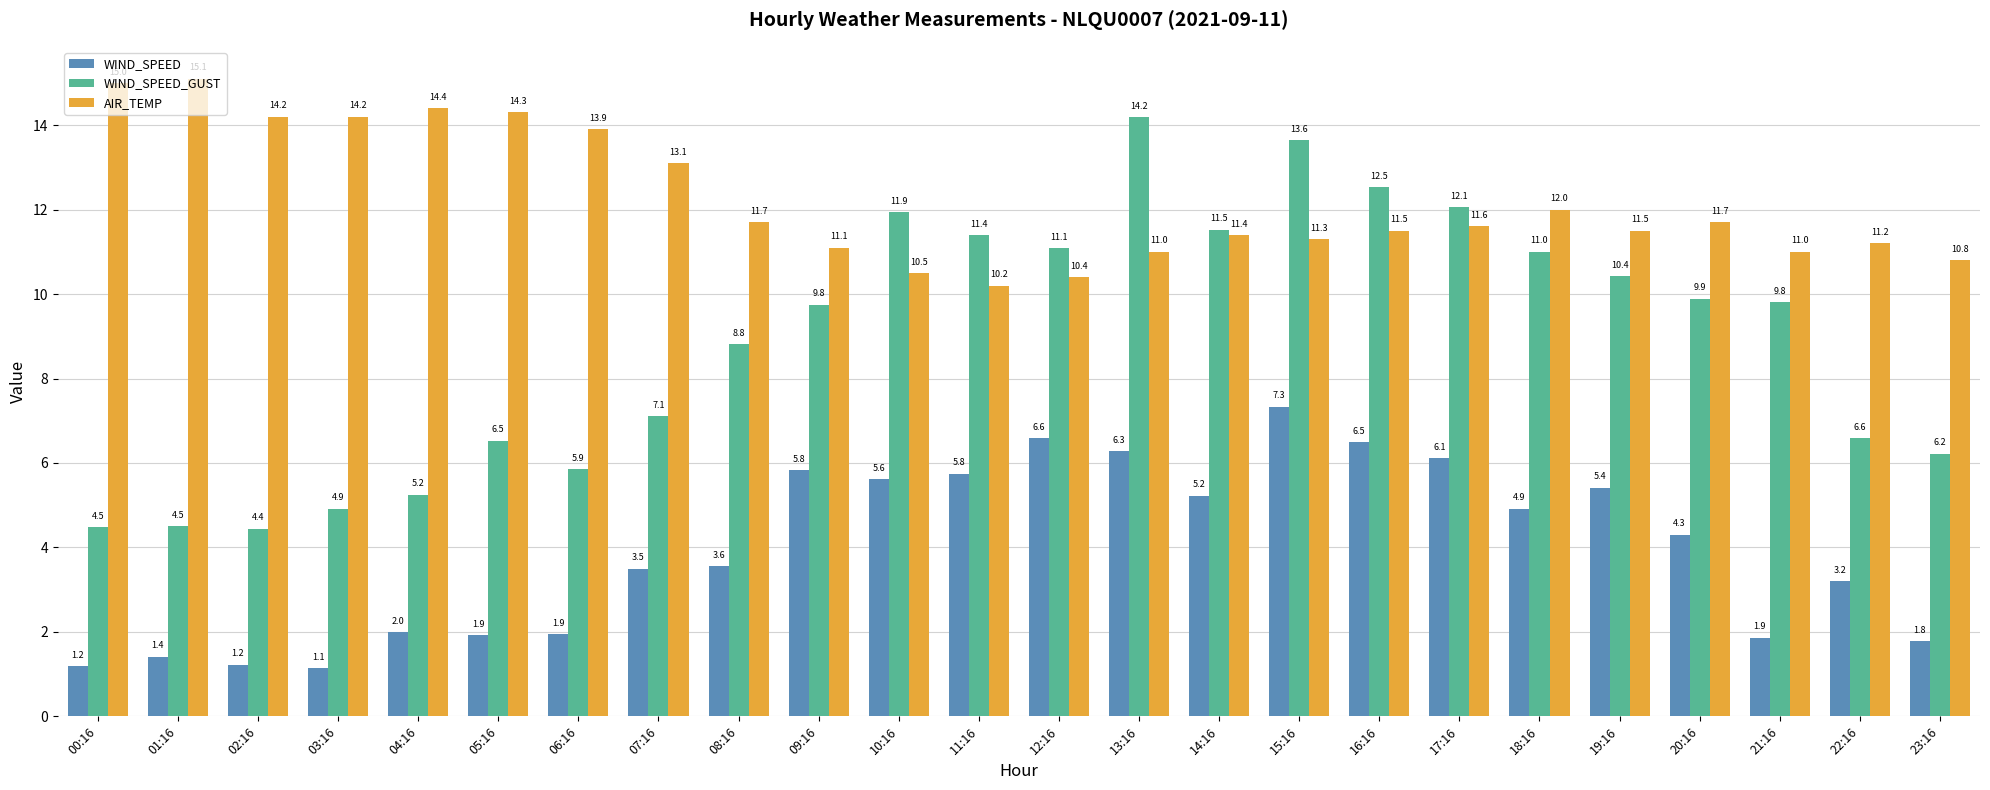

What is the average value of the AIR_TEMP series?

12.2